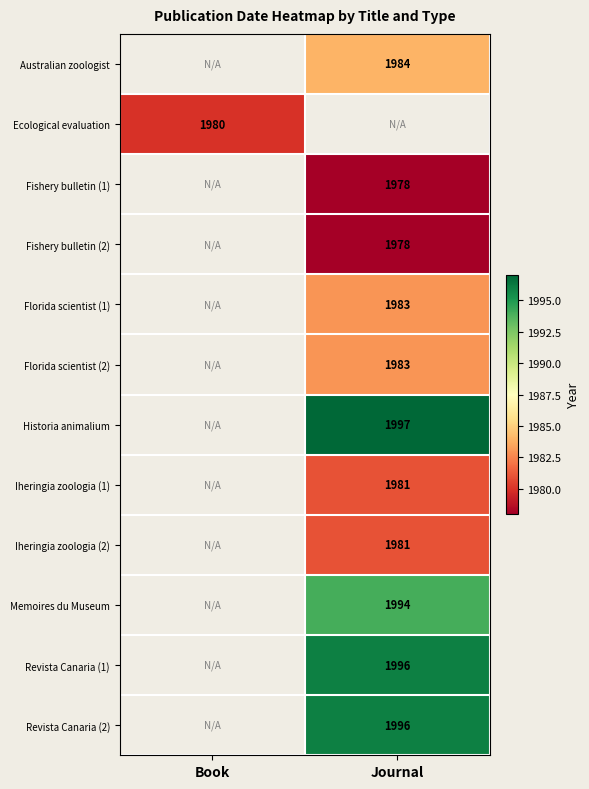

Is the value of Revista Canaria (2) at Journal greater than the value of Memoires du Museum at Journal?

Yes